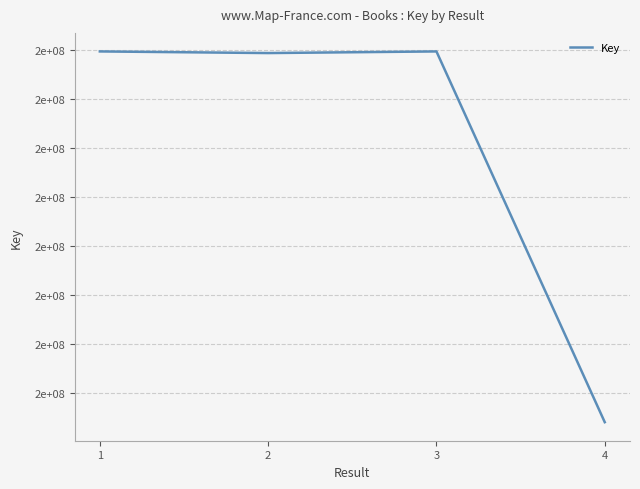

Does the chart have visible grid lines?

Yes